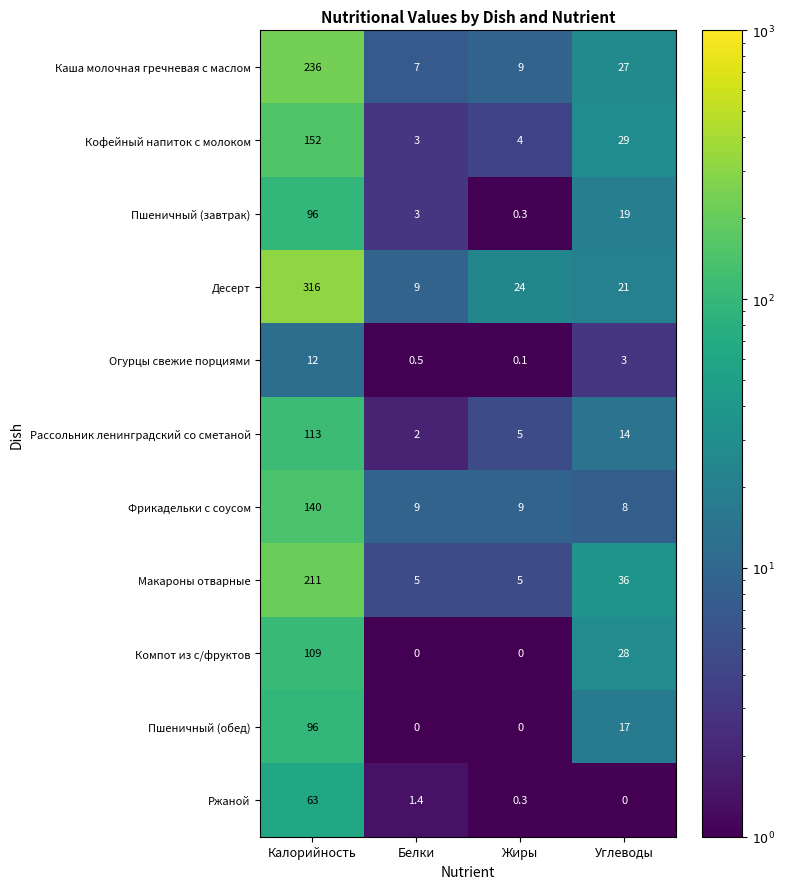

What is the maximum value for Каша молочная гречневая с маслом?

236.0